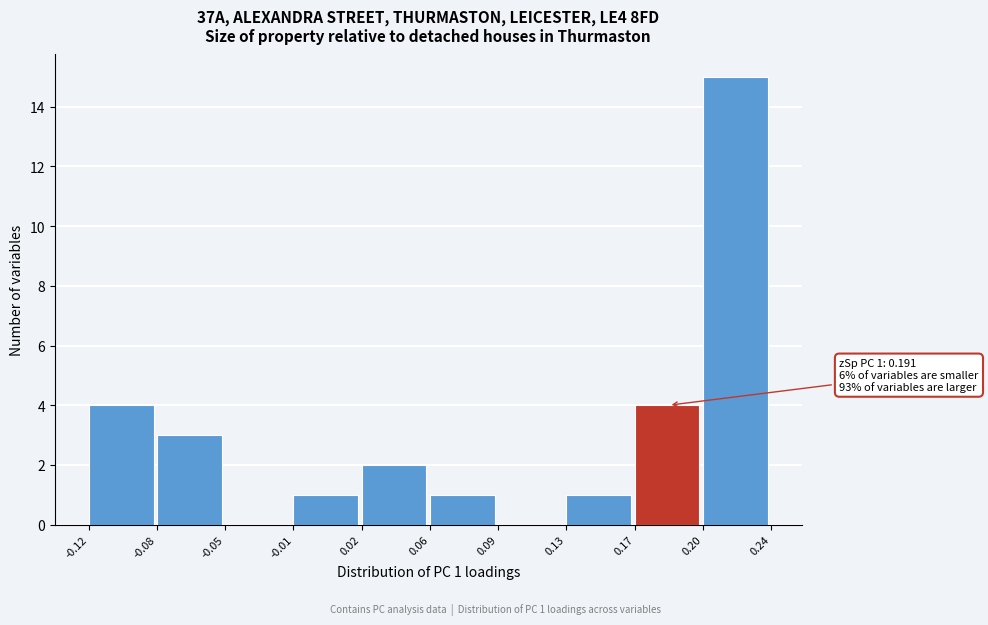

Reading right to left, transcribe all the data shown in this chart.

0.20=15	0.17=4	0.13=1	0.09=0	0.06=1	0.02=2	-0.01=1	-0.05=0	-0.08=3	-0.12=4